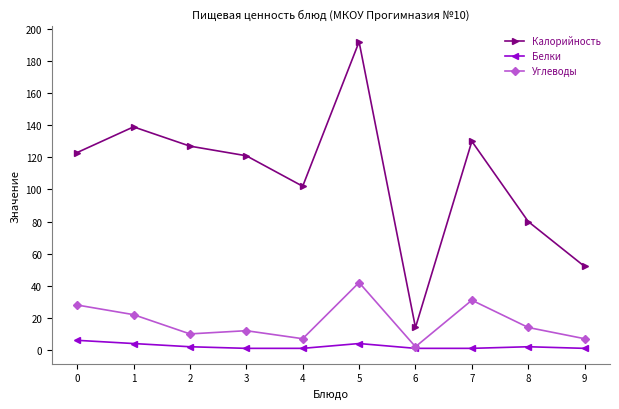

Reading right to left, what are all the values shown in this chart?

Калорийность: 52	80	130	14	192	102	121	127	139	123
Белки: 1	2	1	1	4	1	1	2	4	6
Углеводы: 7	14	31	2	42	7	12	10	22	28